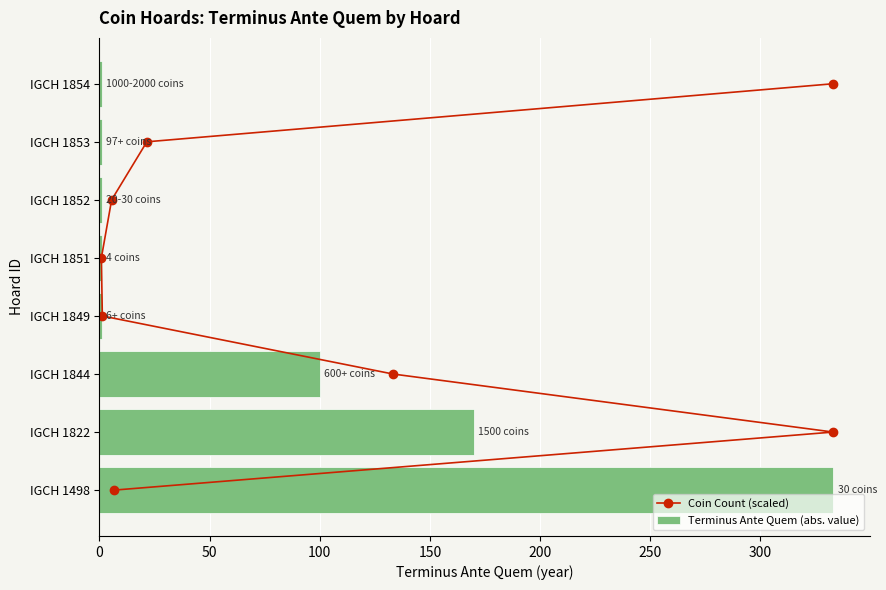

True or false: Terminus Ante Quem (abs. value) has a value of 100 at IGCH 1844.

True